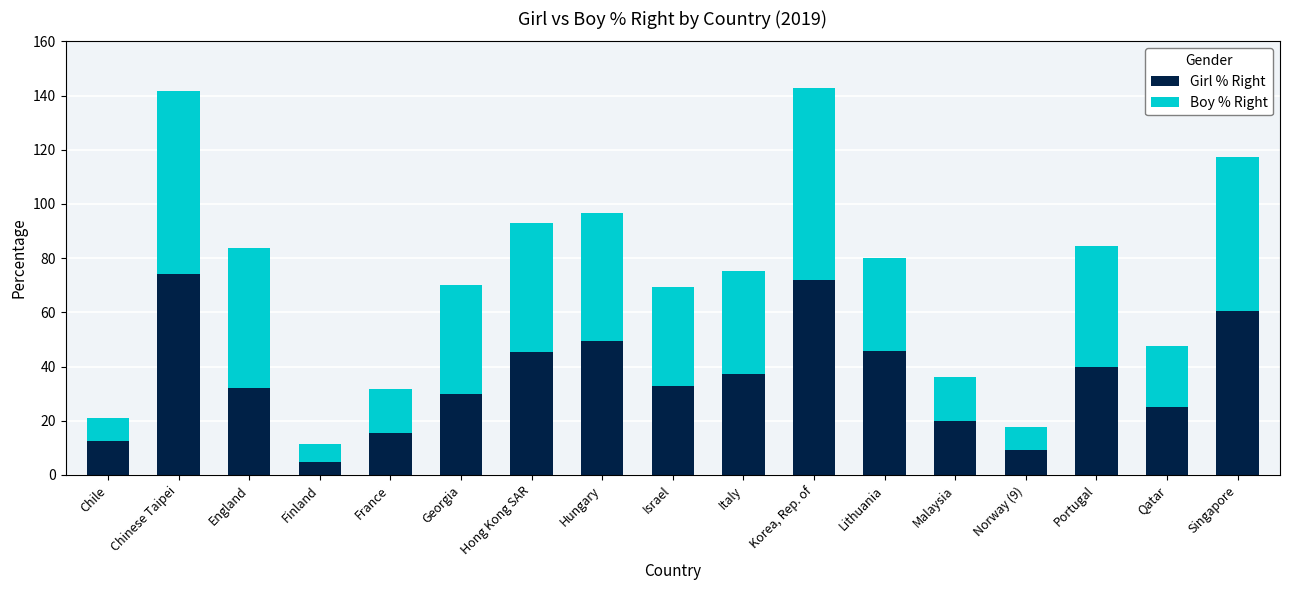

At which label does Girl % Right reach its peak?

Chinese Taipei